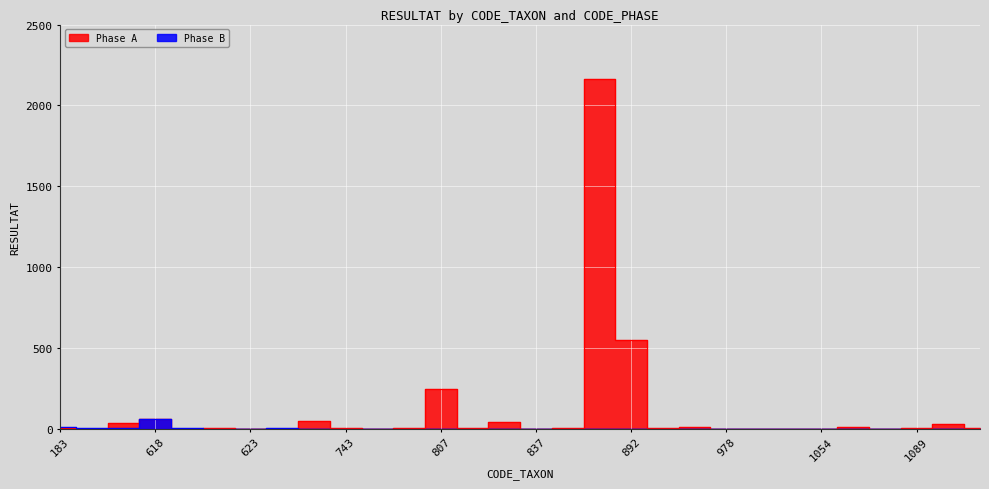

Is it true that Phase A equals 6 at 183?

False